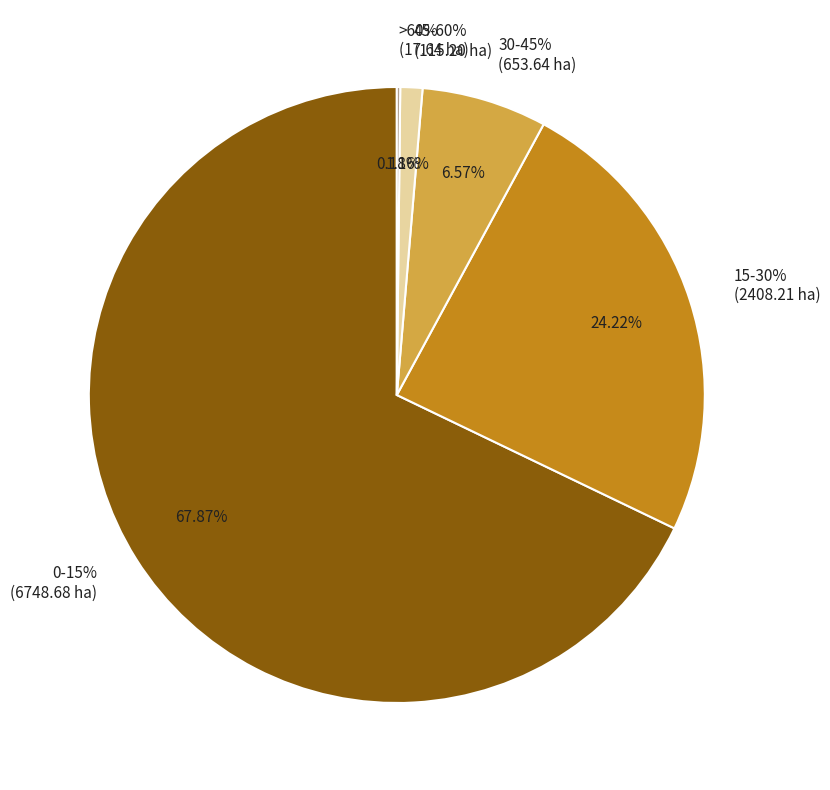

What is the majority slice?

0-15%